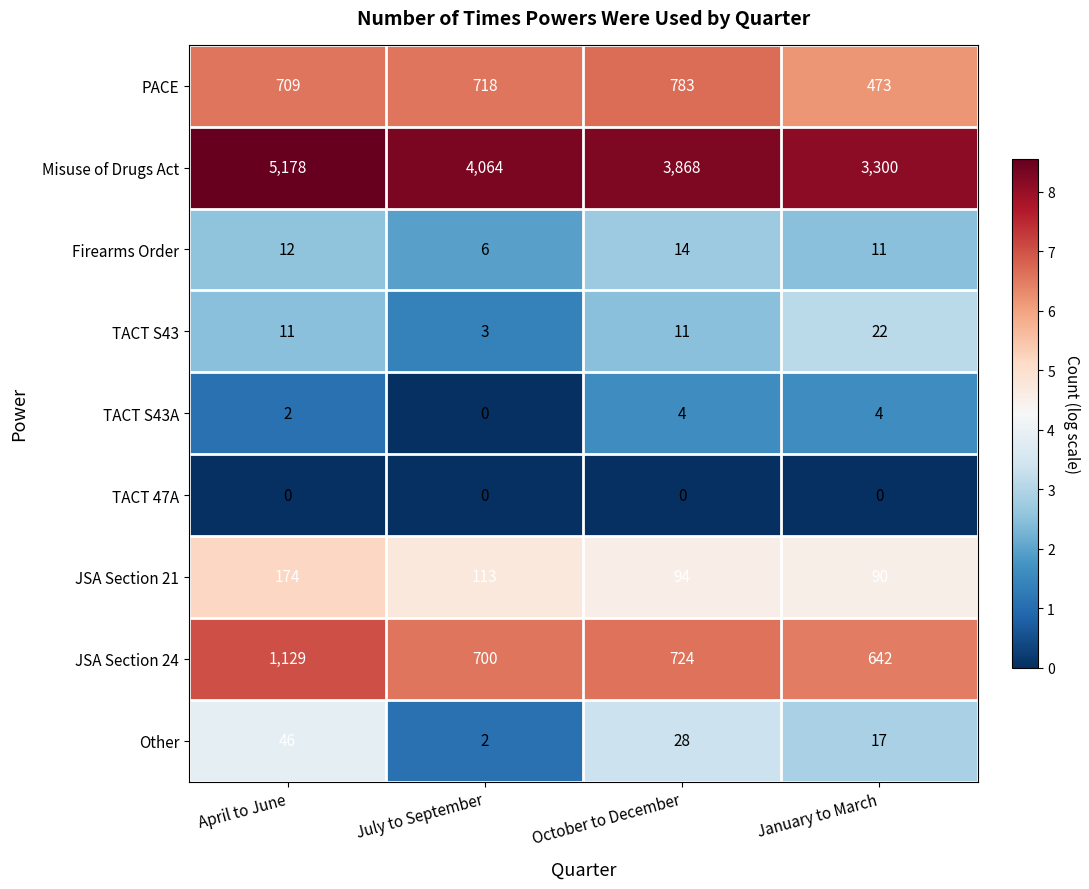

What is the sum of all JSA Section 24 values?

3195